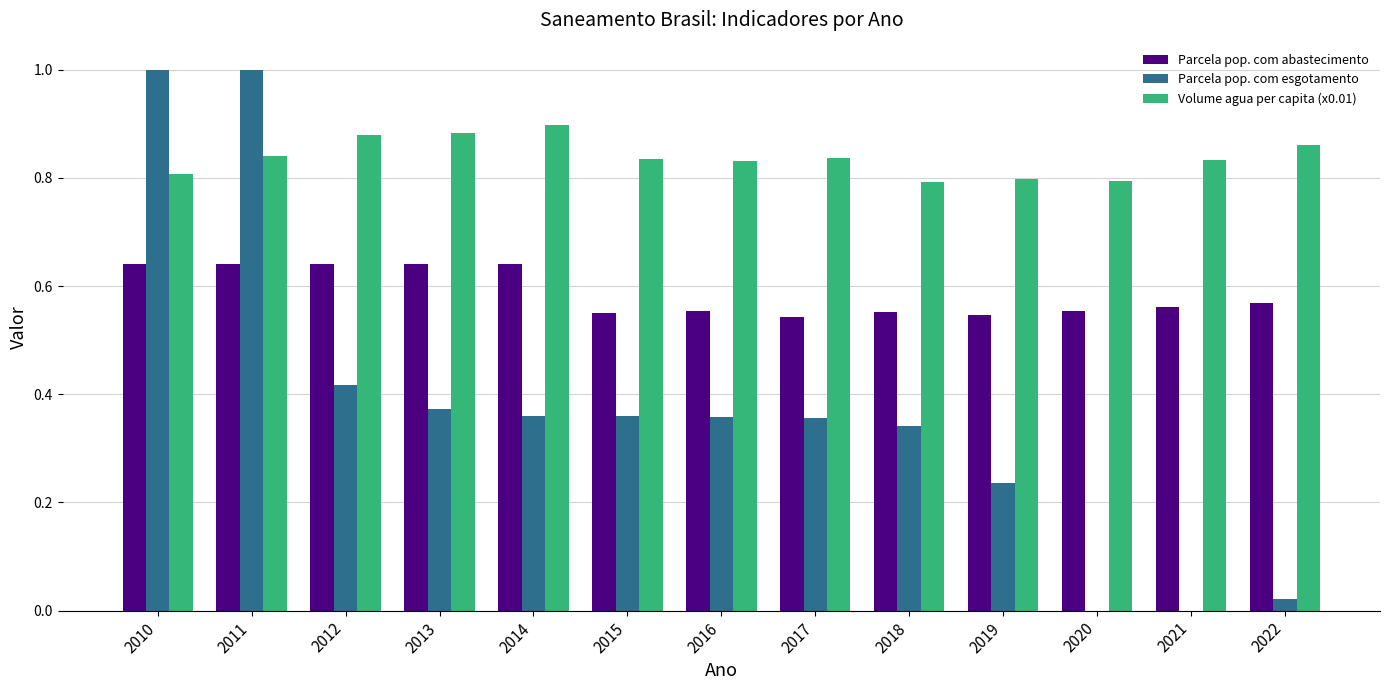

What is the total value across all series at 2022?

1.4